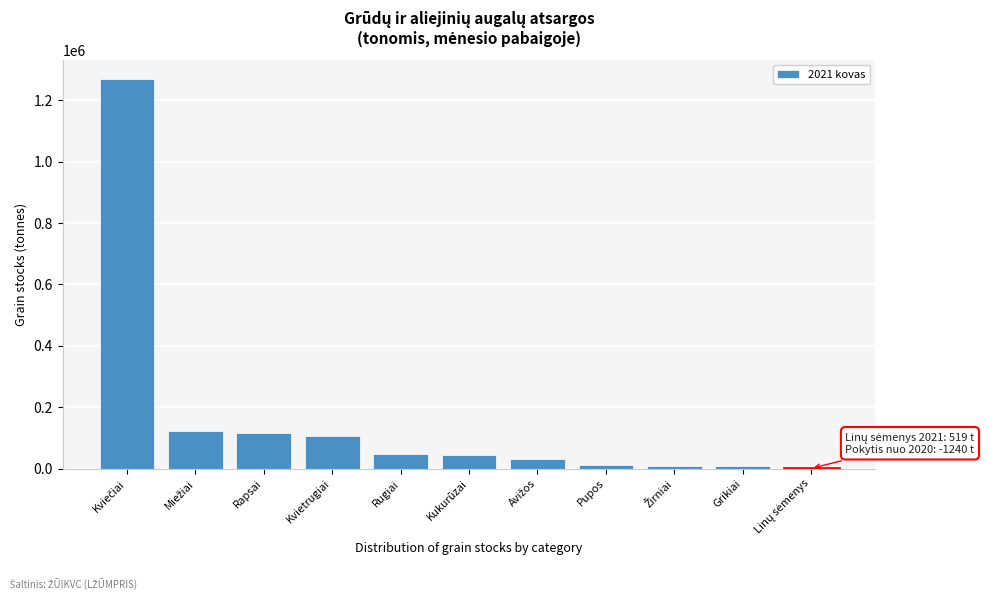

Which has a higher value, Kukurūzai or Pupos?

Kukurūzai